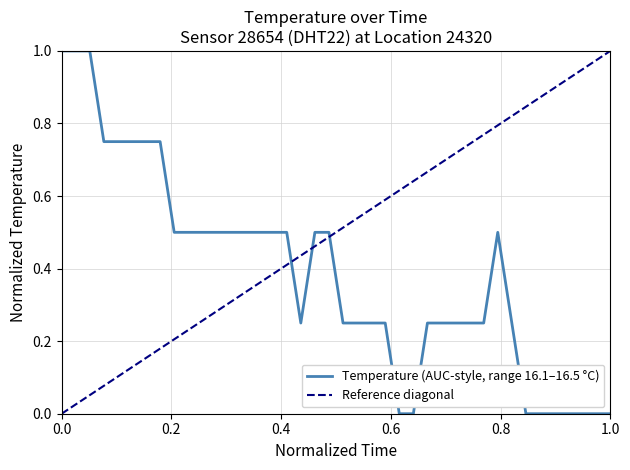

True or false: Temperature (AUC-style, range 16.1–16.5 °C) and Reference diagonal intersect in this chart.

True